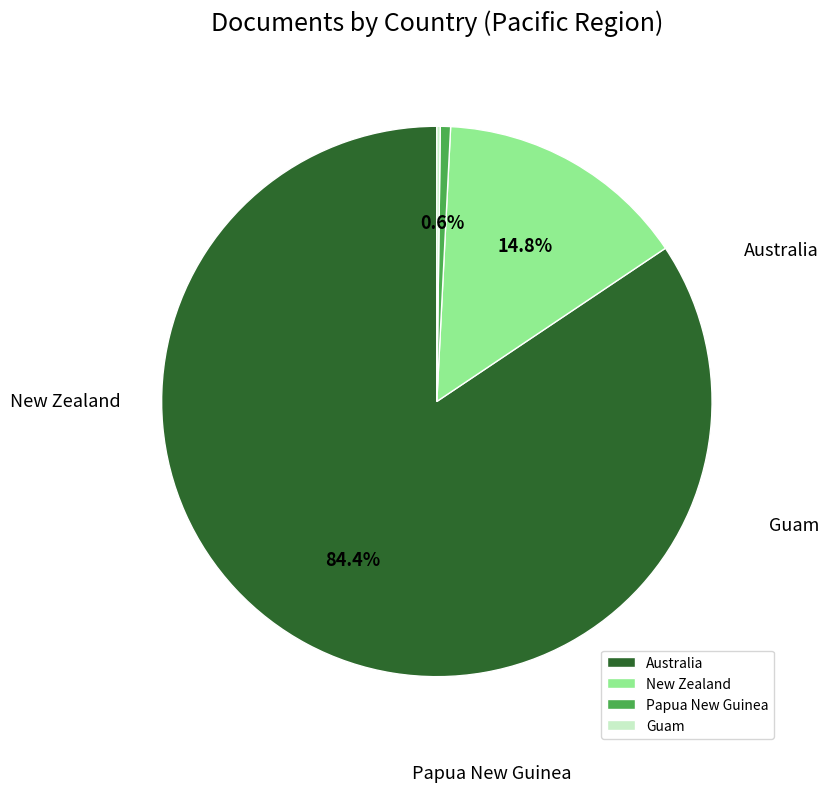

Is Australia the majority of the pie?

Yes